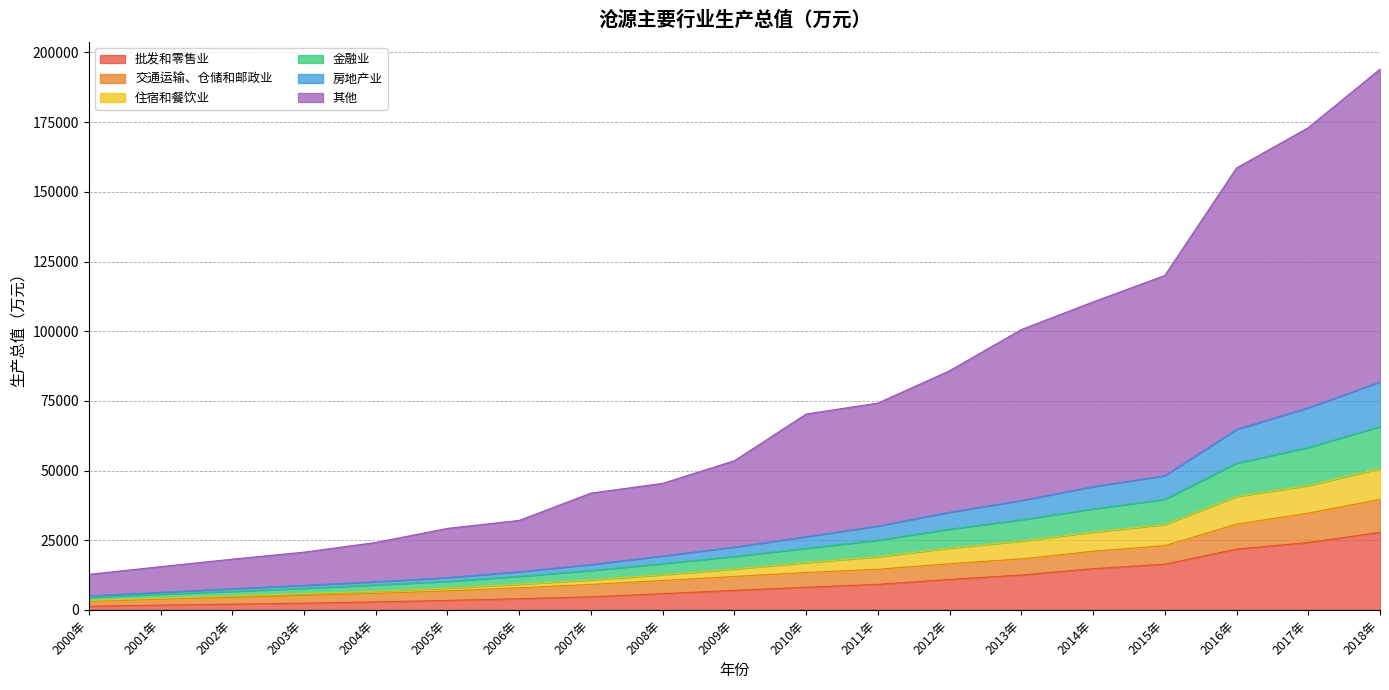

What is the maximum value for 批发和零售业?

27822